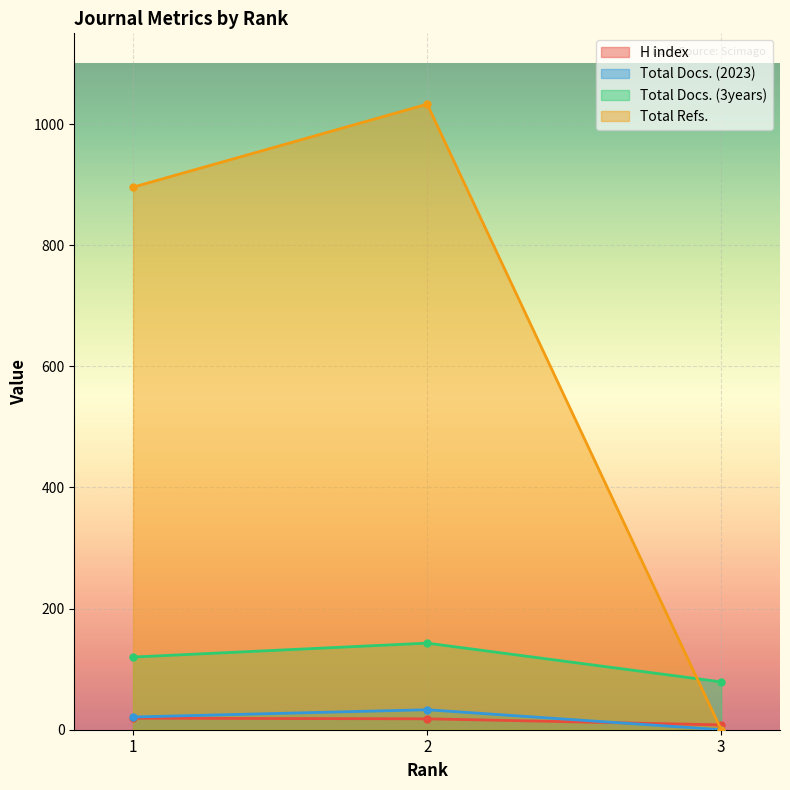

Rank the categories by Total Docs. (3years) value from highest to lowest.

2, 1, 3